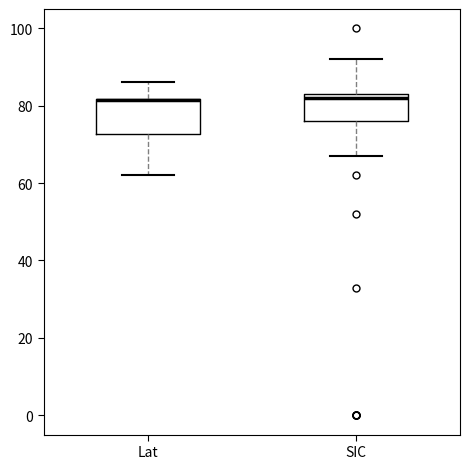

Where does the upper whisker of the box for Lat end on the y-axis? The values are not printed on the chart, so give them approximately, as read against the axis.

86